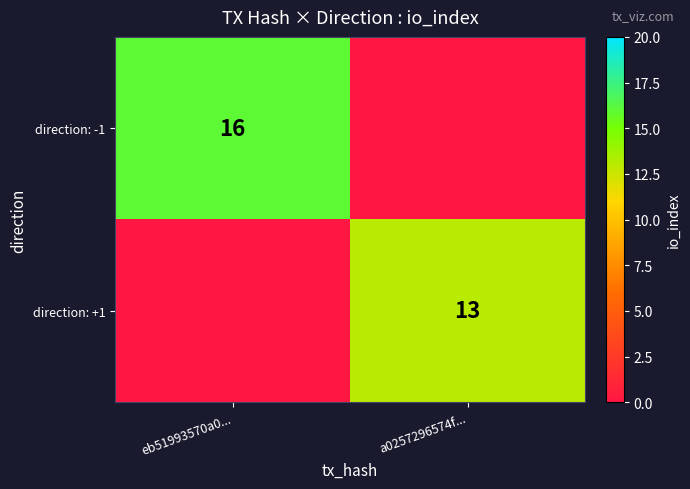

The value of direction: +1 at a0257296574f... is 13. True or false?

True